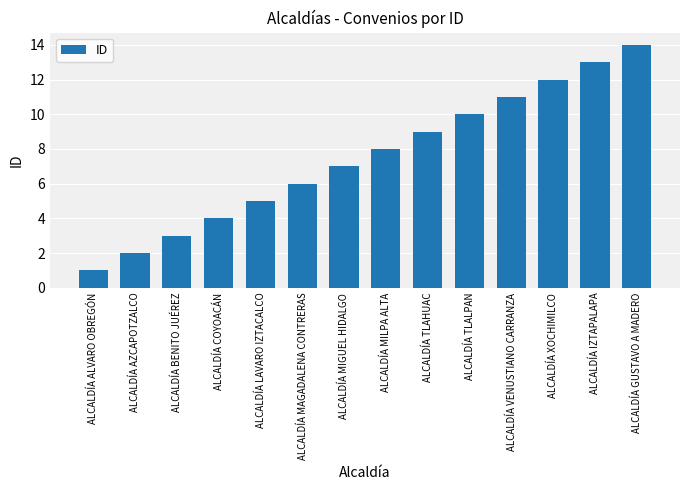

Is it true that the value at ALCALDÍA MILPA ALTA is 4?

False